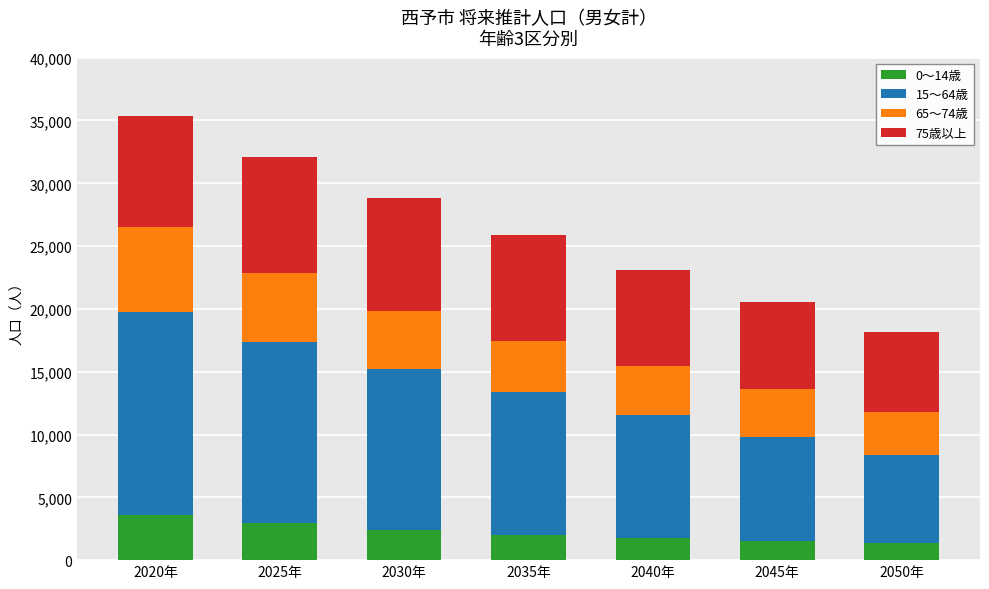

Does the chart contain any negative values?

No